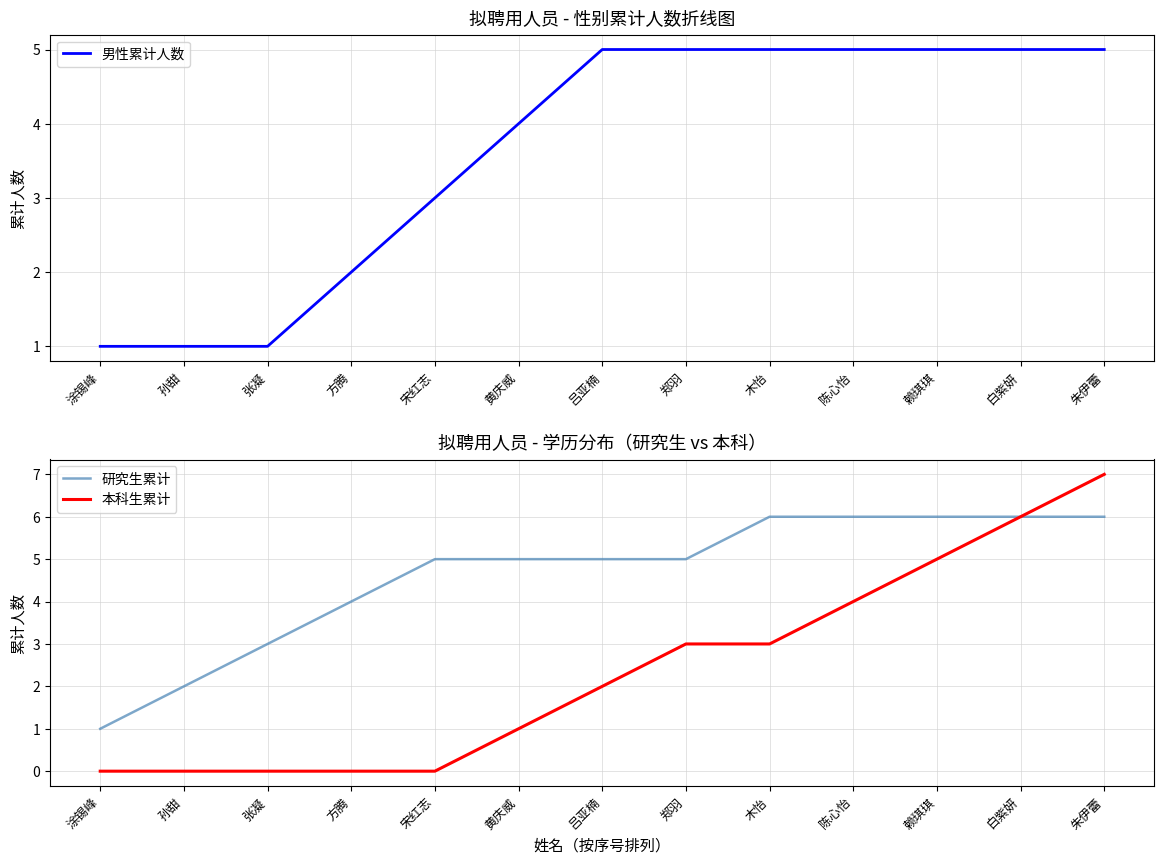

Reading left to right, transcribe all the data shown in this chart.

男性累计人数: 涂锡峰=1	孙甜=1	张凝=1	方腾=2	宋红志=3	黄庆威=4	吕亚楠=5	郑羽=5	木怡=5	陈心怡=5	赖琪琪=5	白紫妍=5	朱伊蕾=5
研究生累计: 涂锡峰=1	孙甜=2	张凝=3	方腾=4	宋红志=5	黄庆威=5	吕亚楠=5	郑羽=5	木怡=6	陈心怡=6	赖琪琪=6	白紫妍=6	朱伊蕾=6
本科生累计: 涂锡峰=0	孙甜=0	张凝=0	方腾=0	宋红志=0	黄庆威=1	吕亚楠=2	郑羽=3	木怡=3	陈心怡=4	赖琪琪=5	白紫妍=6	朱伊蕾=7